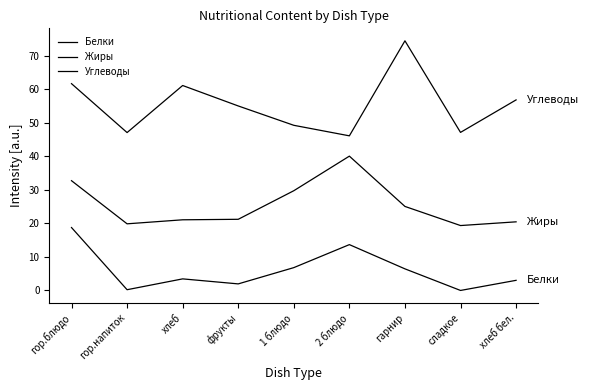

At how many categories does at least one series exceed 57?

3